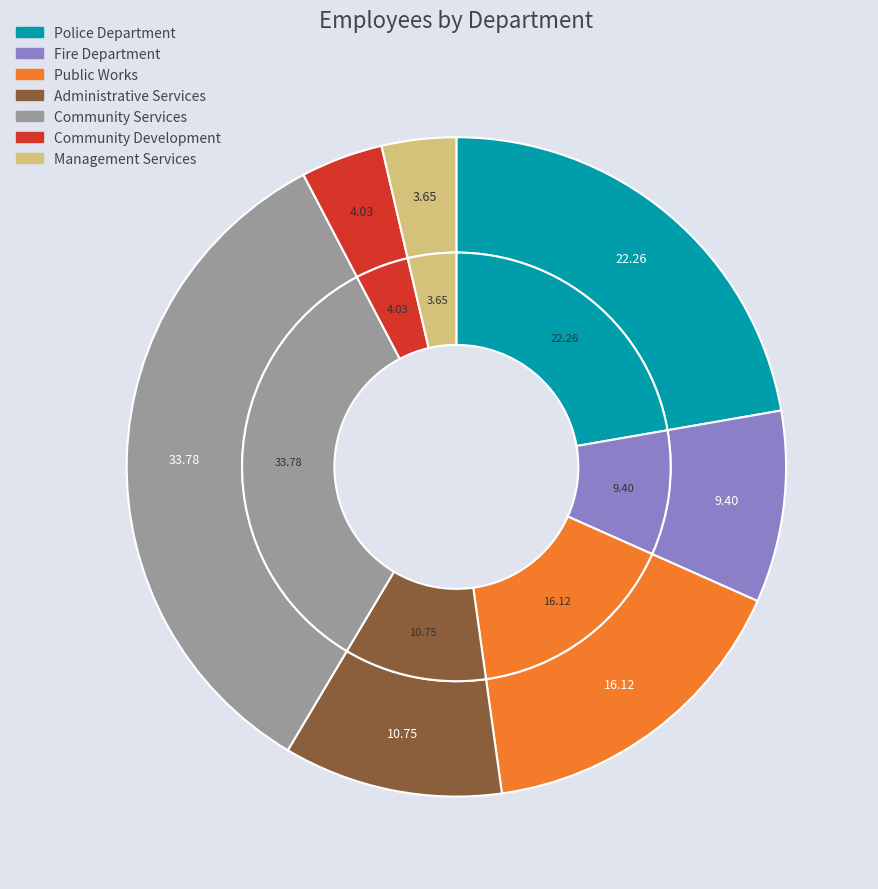

What is the total percentage of Police Department and Public Works?

38.4%